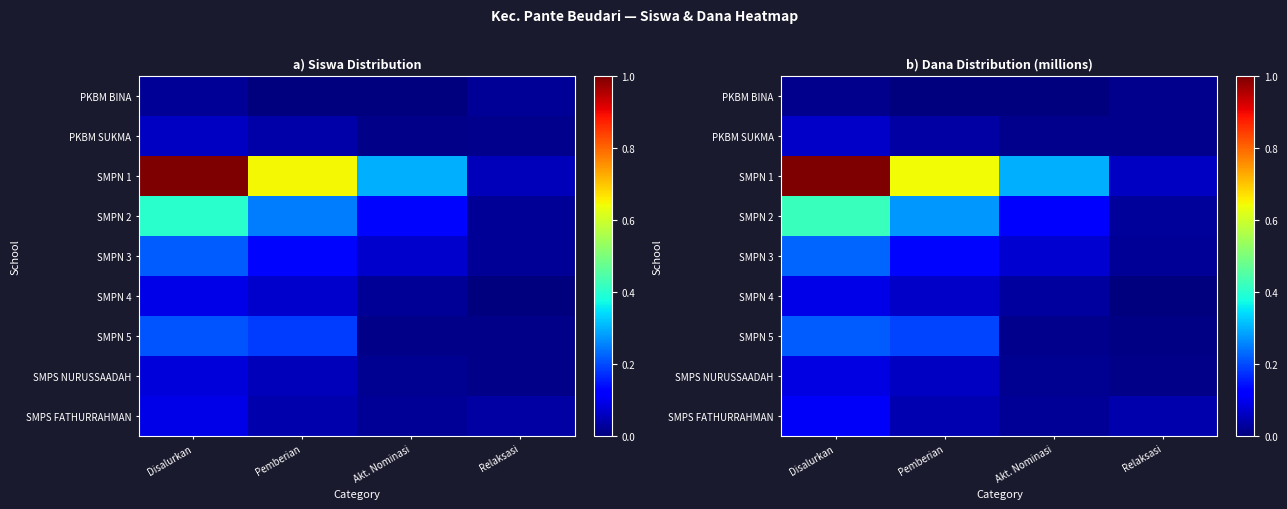

At which category is the sum across all series the highest?

Disalurkan